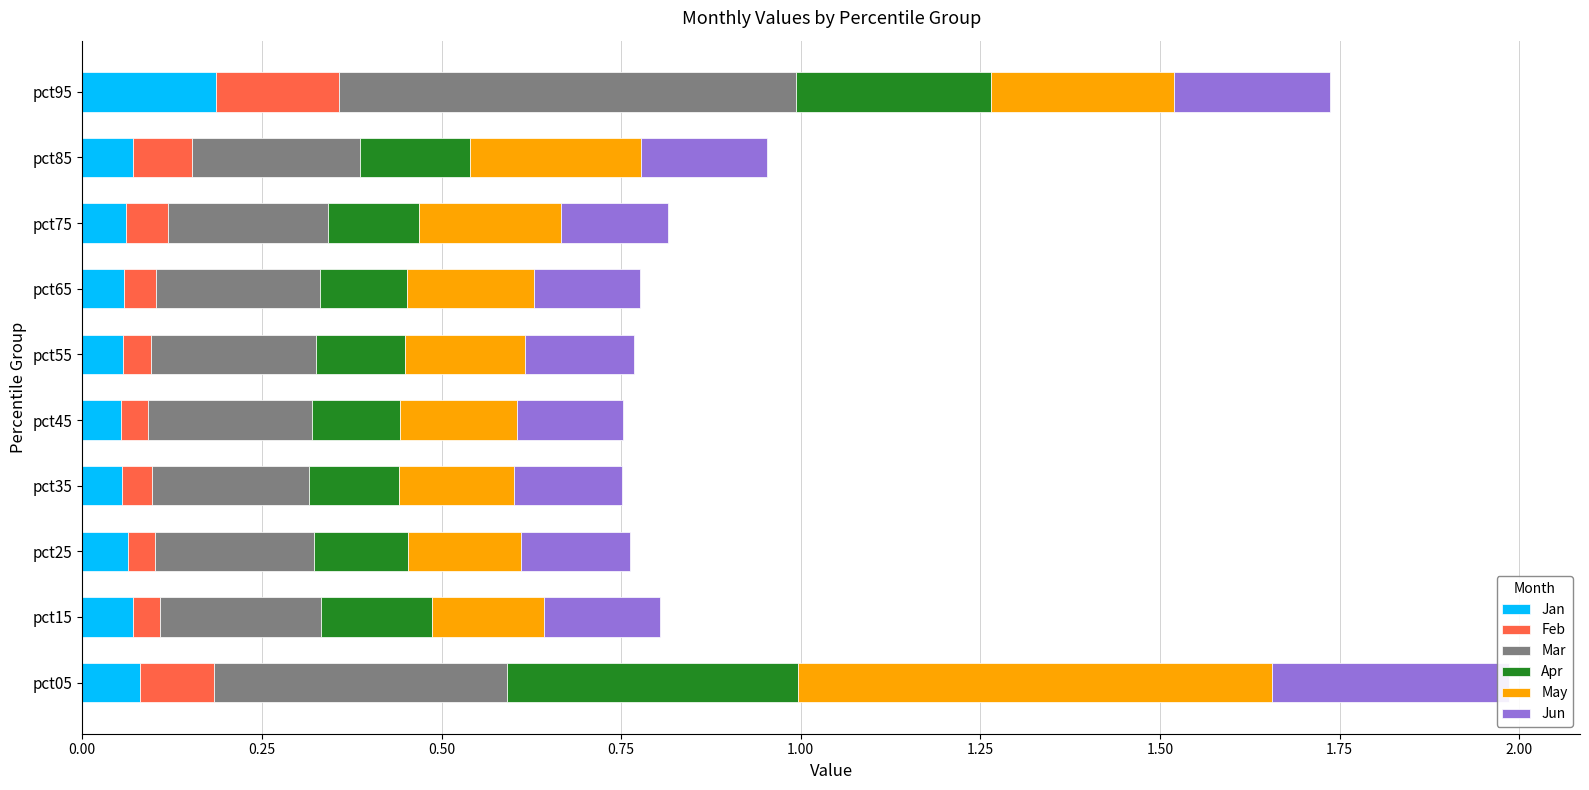

Which has a higher value, pct45 or pct75?

pct75